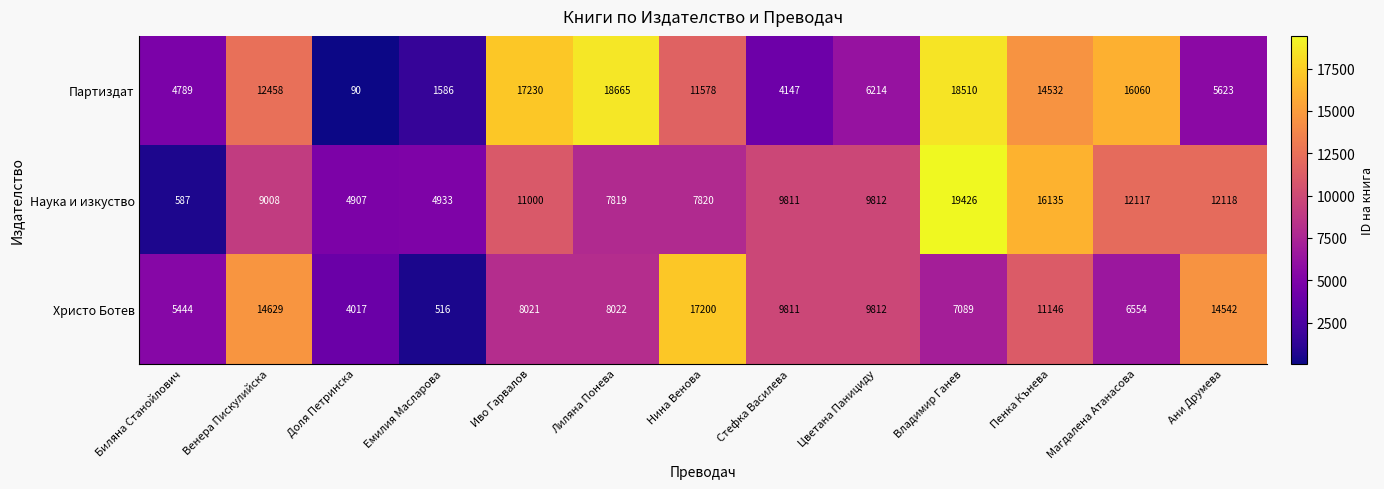

At which label does Партиздат first exceed 11578?

Венера Пискулийска